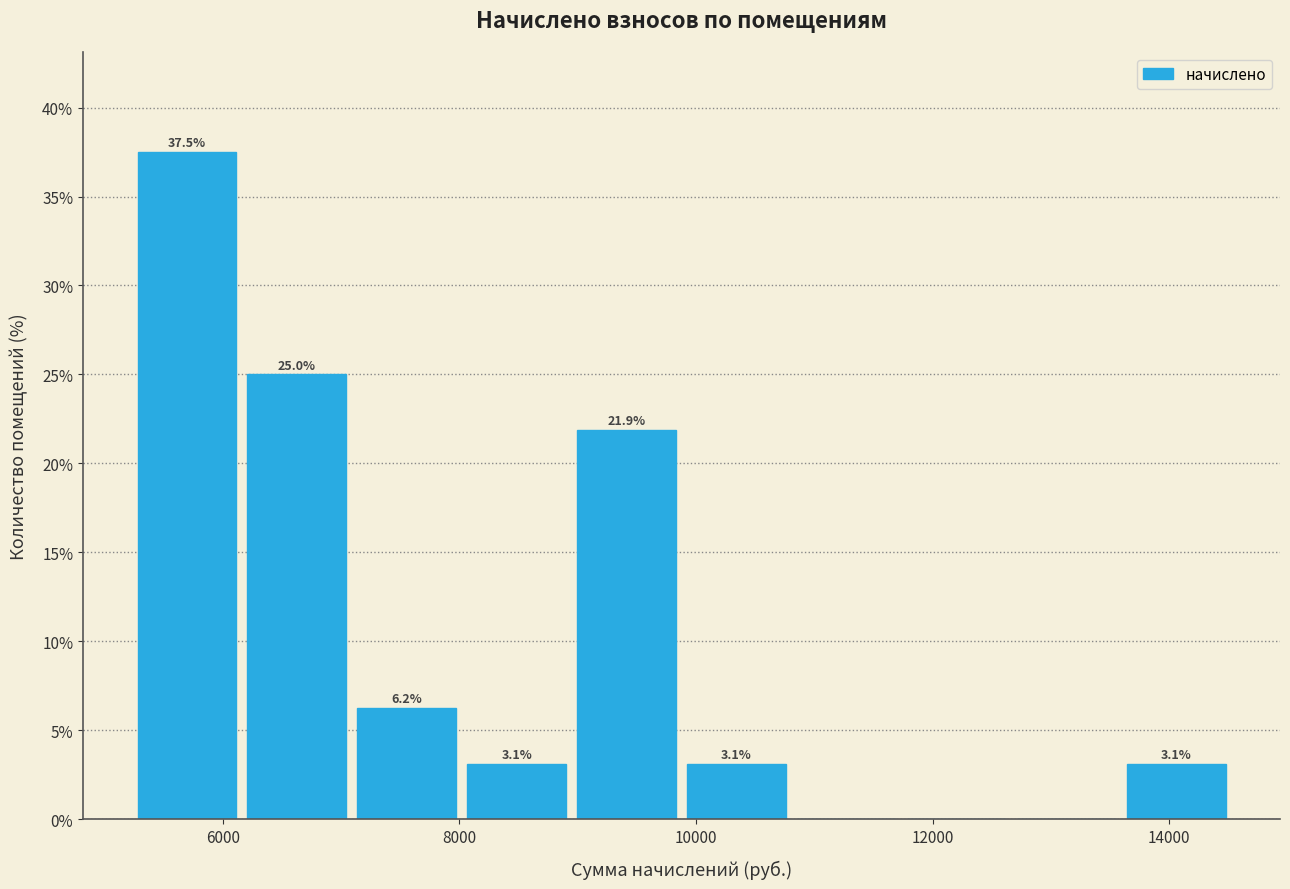

Over which range of the x-axis is the bar tallest?

5200 to 6200